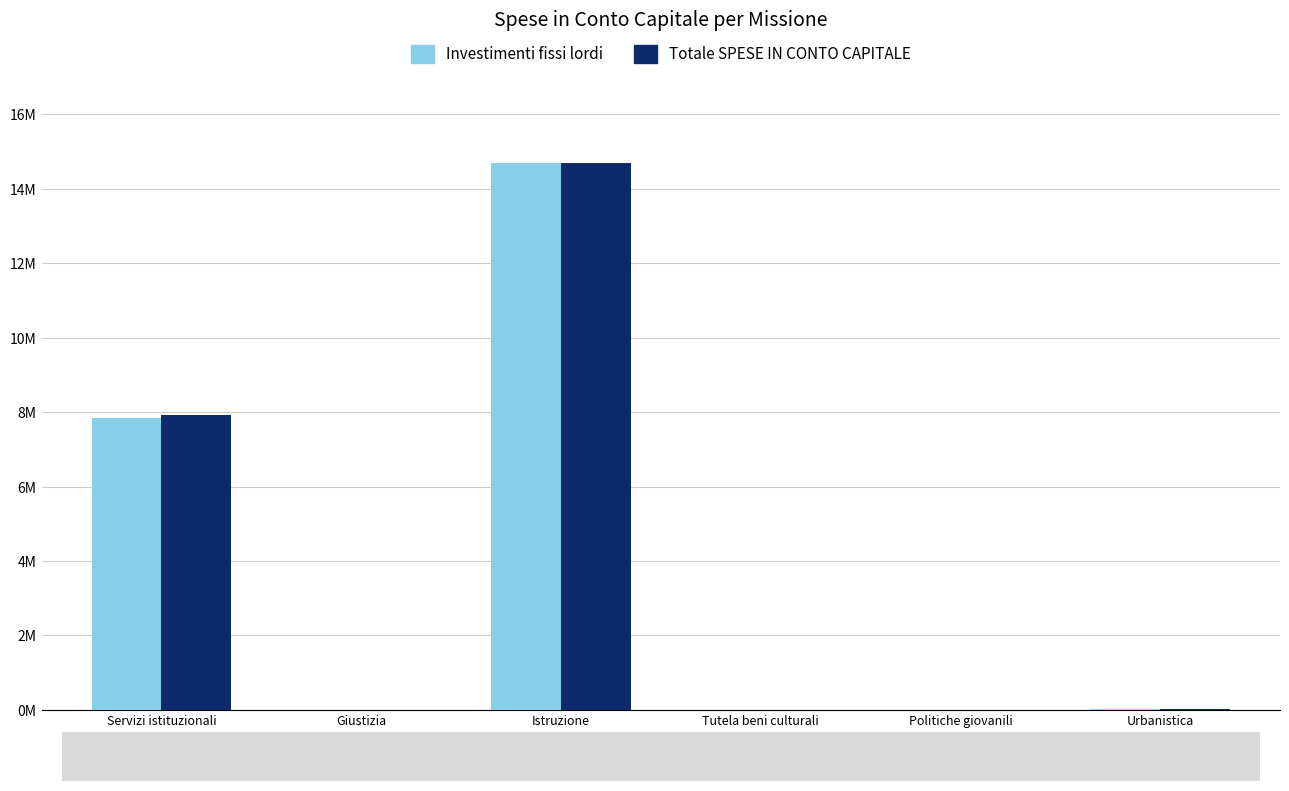

The Investimenti fissi lordi series shows 0.0 at Urbanistica. True or false?

True